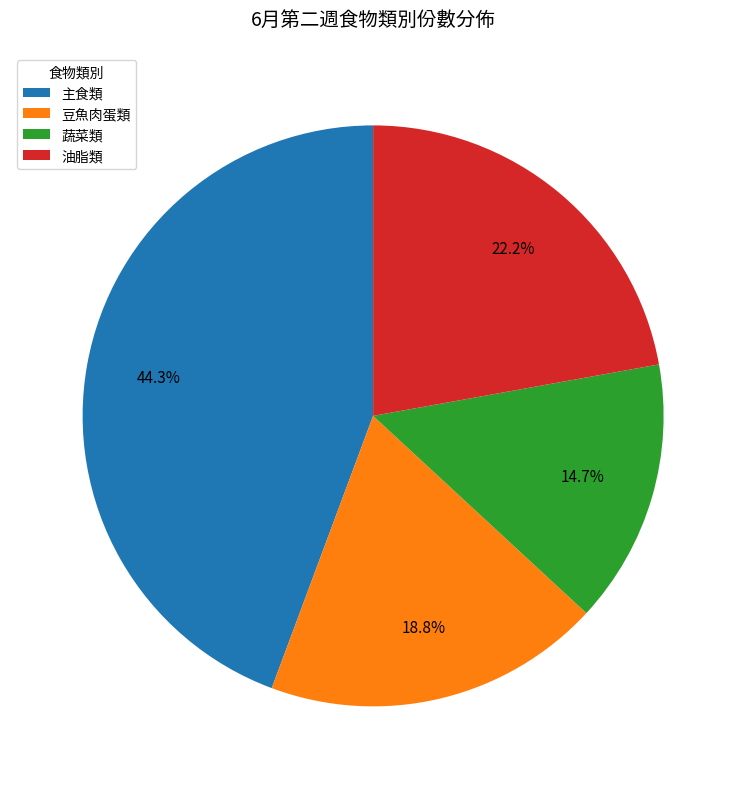

What portion of the pie excludes 主食類?

55.7%